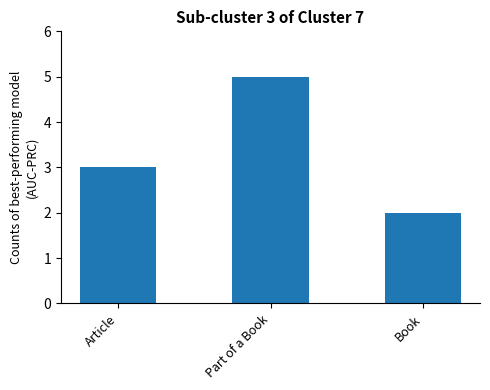

What is the sum of all values?

10